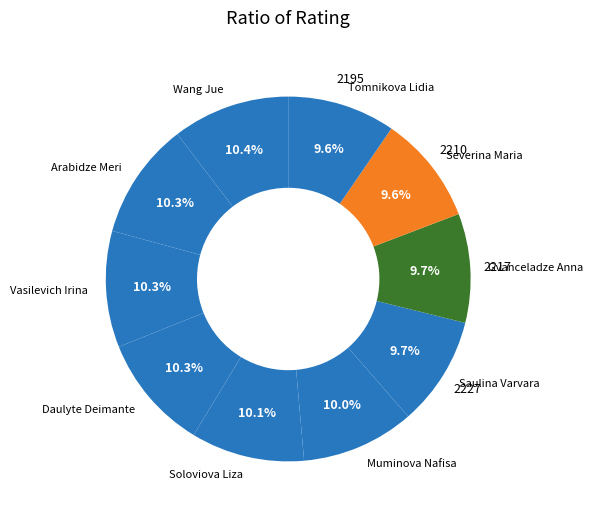

The Saulina Varvara slice represents 10% of the pie. True or false?

True